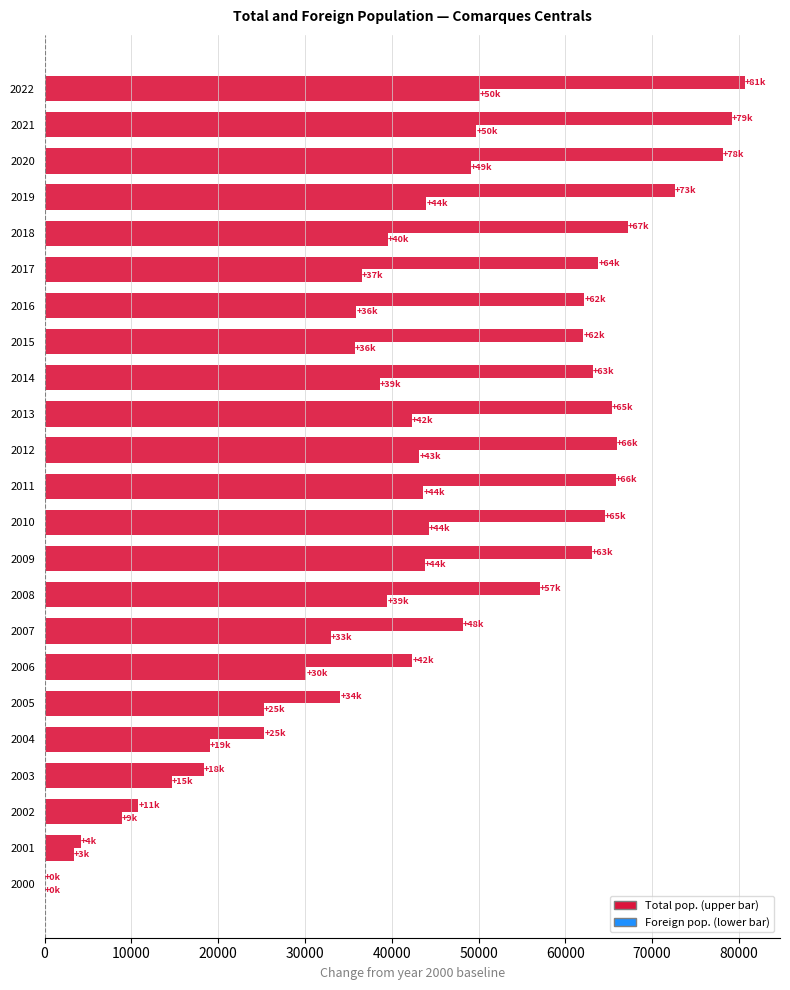

How many series are shown in this chart?

2